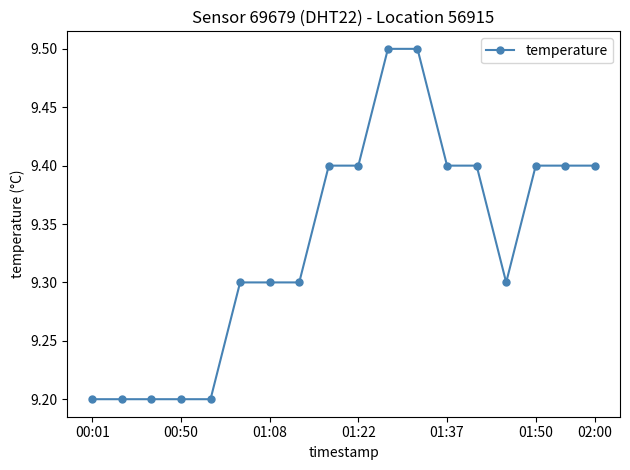

What is the difference between the maximum and minimum values?

0.3